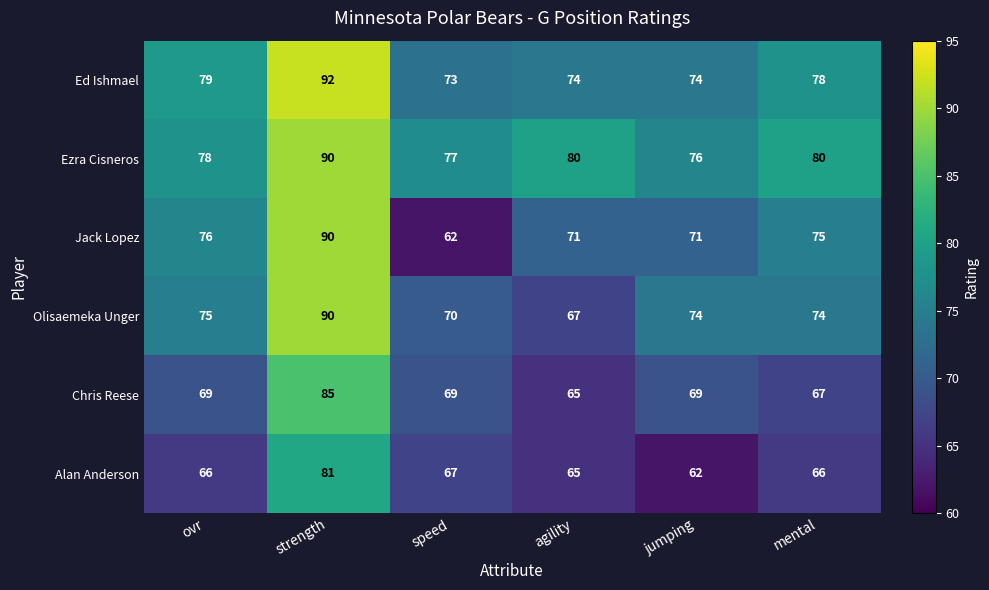

What is the difference between the Alan Anderson values at jumping and ovr?

4